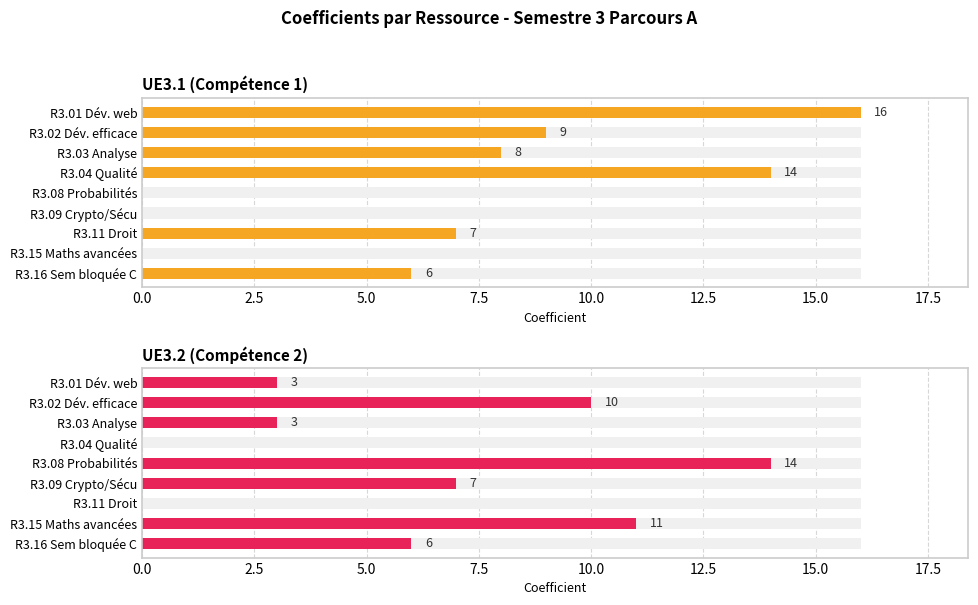

Reading left to right, what are all the values shown in this chart?

UE3.1 (Compétence 1): 16	9	8	14	0	0	7	0	6
UE3.2 (Compétence 2): 3	10	3	0	14	7	0	11	6